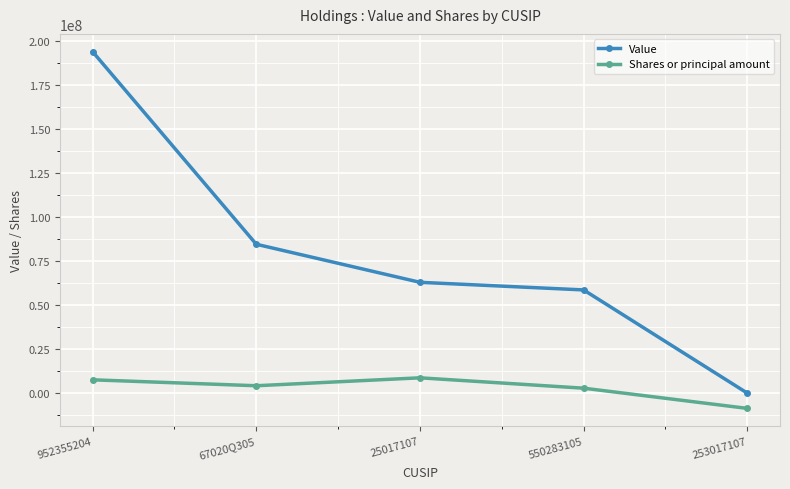

Which series has the widest spread of values?

Value